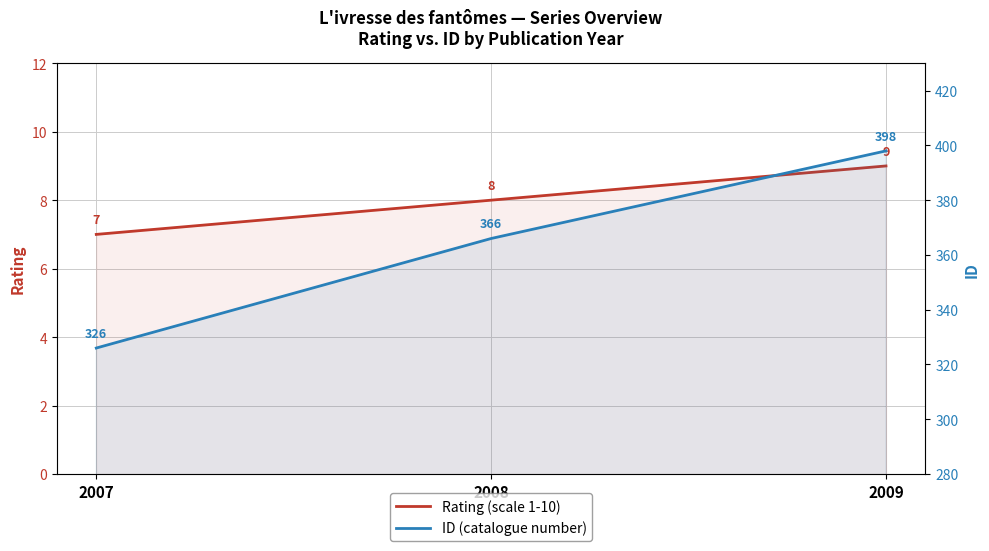

List the series in order of their peak value, highest first.

ID (catalogue number), Rating (scale 1-10)